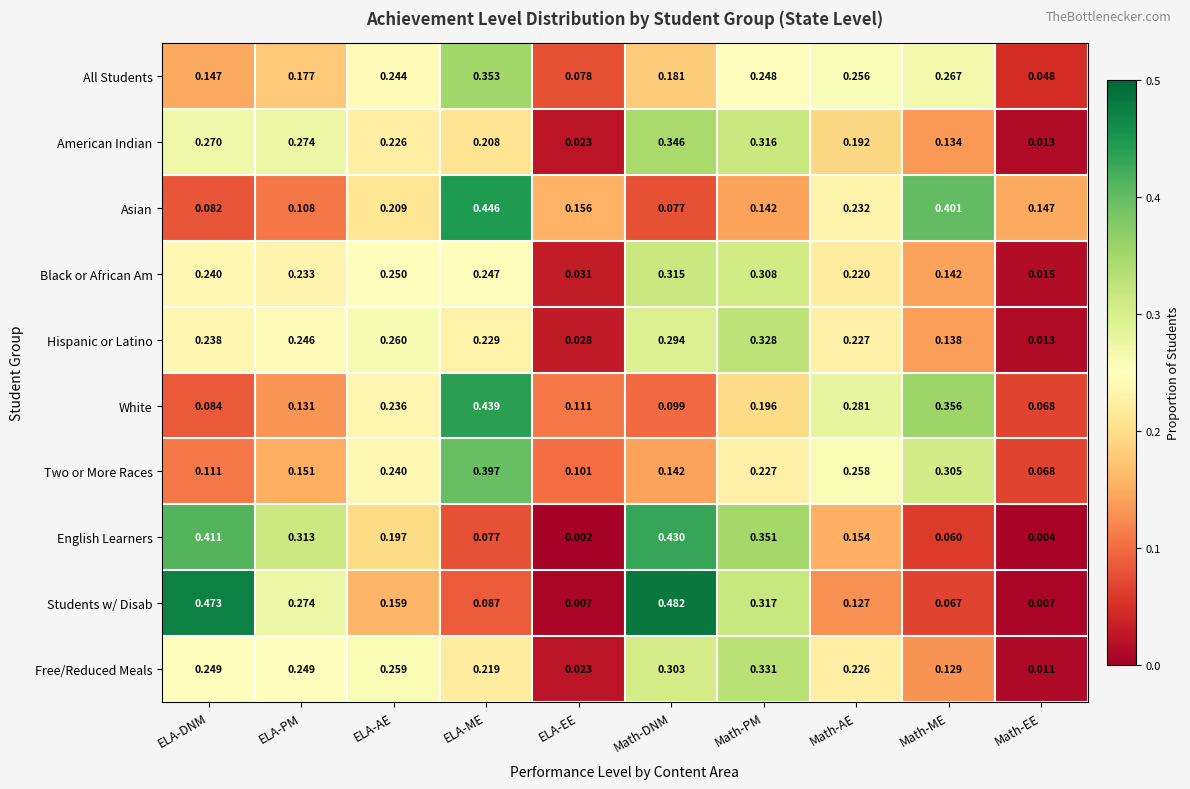

At which category is the sum across all series the highest?

Math-PM